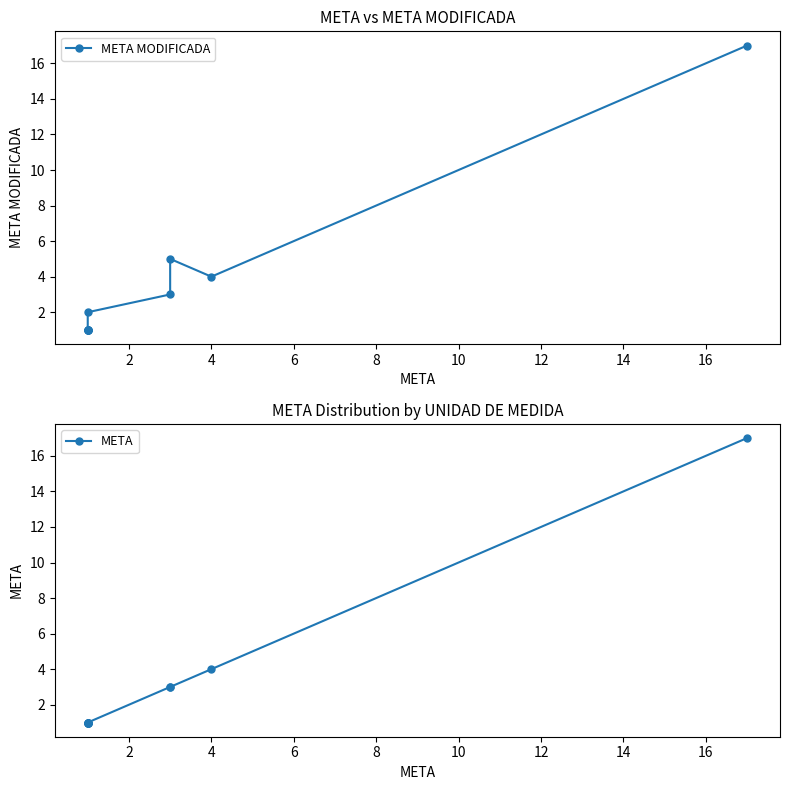

True or false: META and META MODIFICADA cross at least once.

False